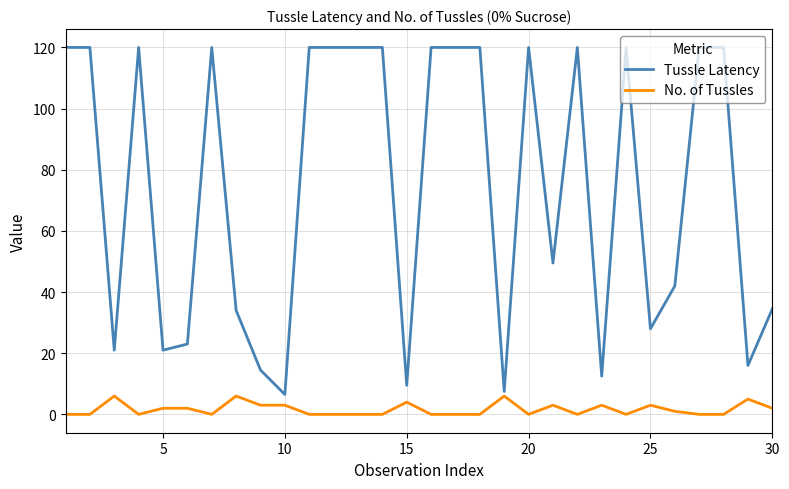

Rank the series by their maximum value, from highest to lowest.

Tussle Latency, No. of Tussles